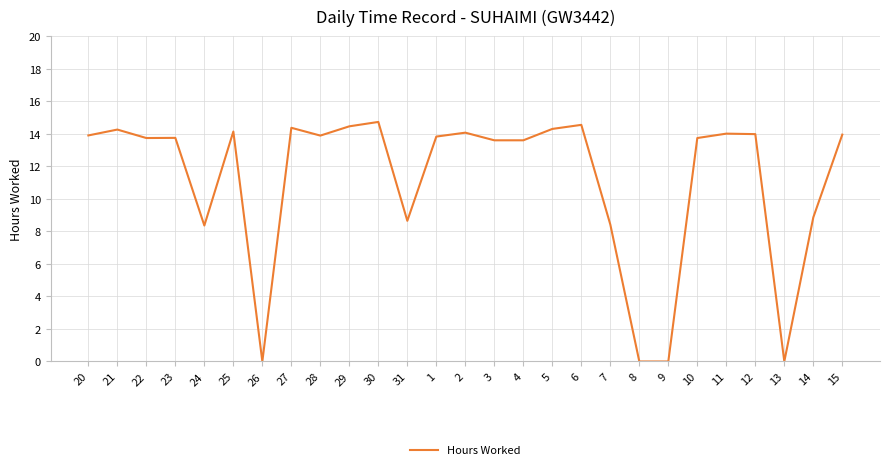

What is the greatest value displayed?

14.7